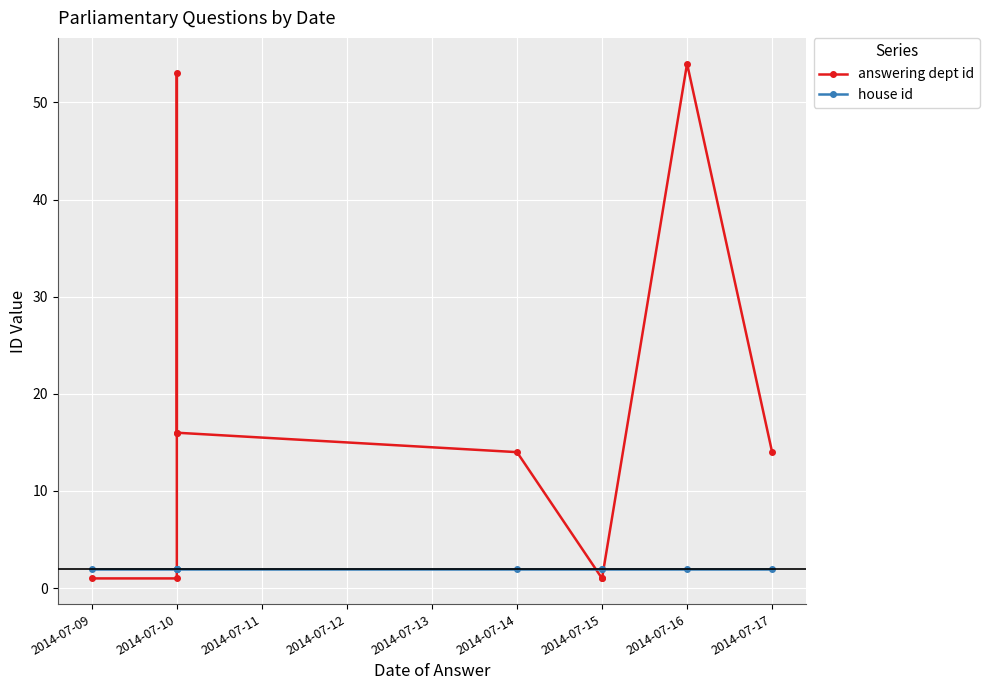

What is the maximum value shown in the chart?

54